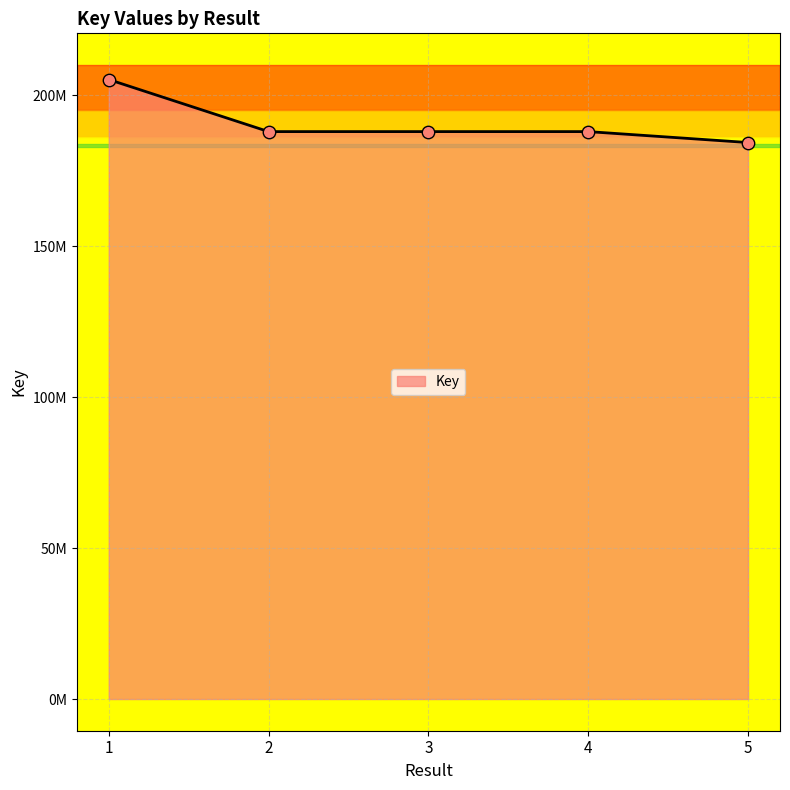

Does the chart have visible grid lines?

Yes